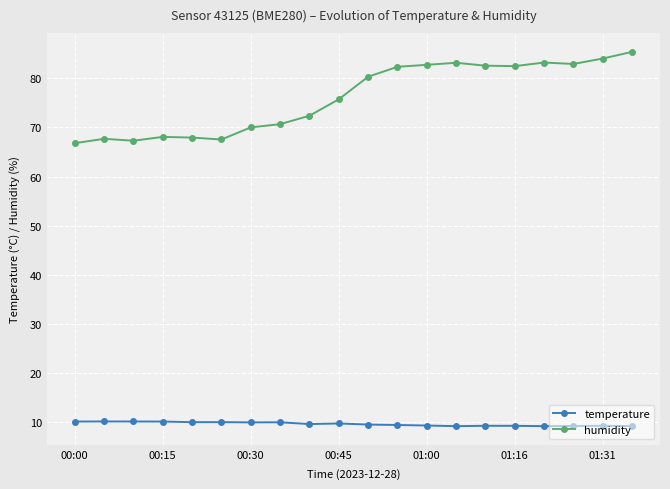

True or false: temperature has more than 0 points higher than both neighbors.

True